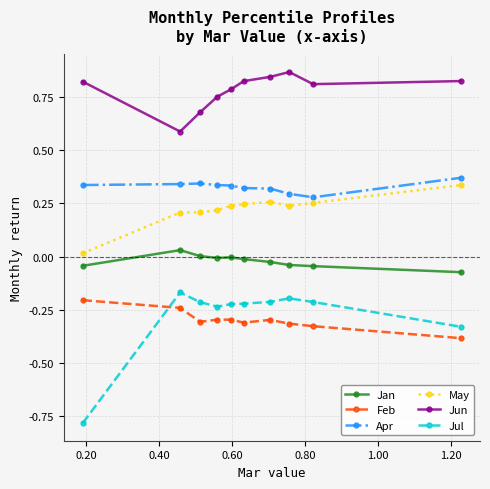

Which series has the largest total across all categories?

Jun